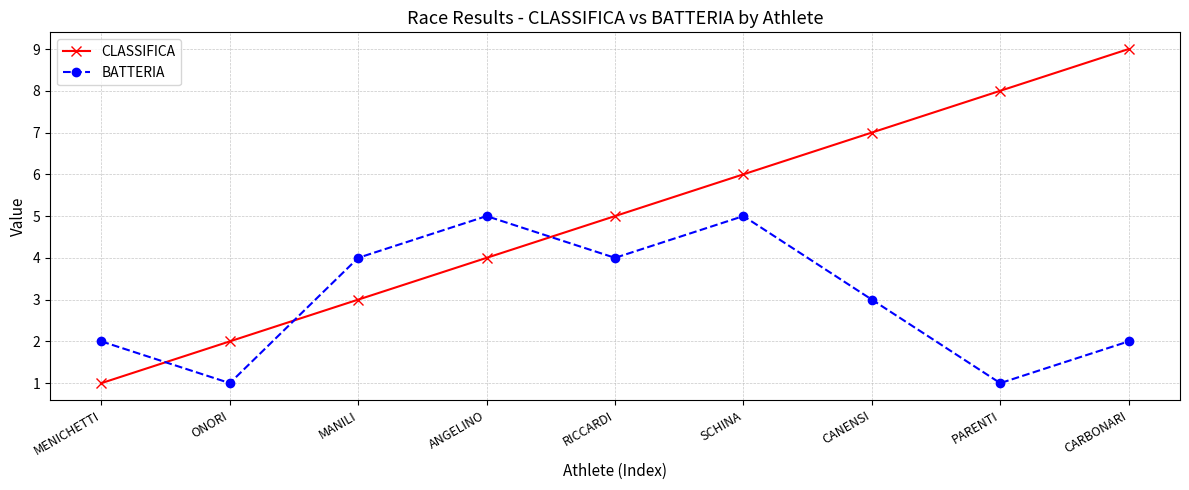

How many CLASSIFICA values are between 3 and 7?

5